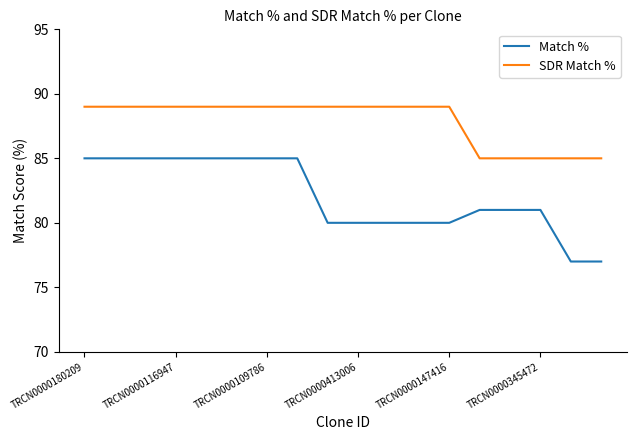

True or false: Match % and SDR Match % intersect in this chart.

False